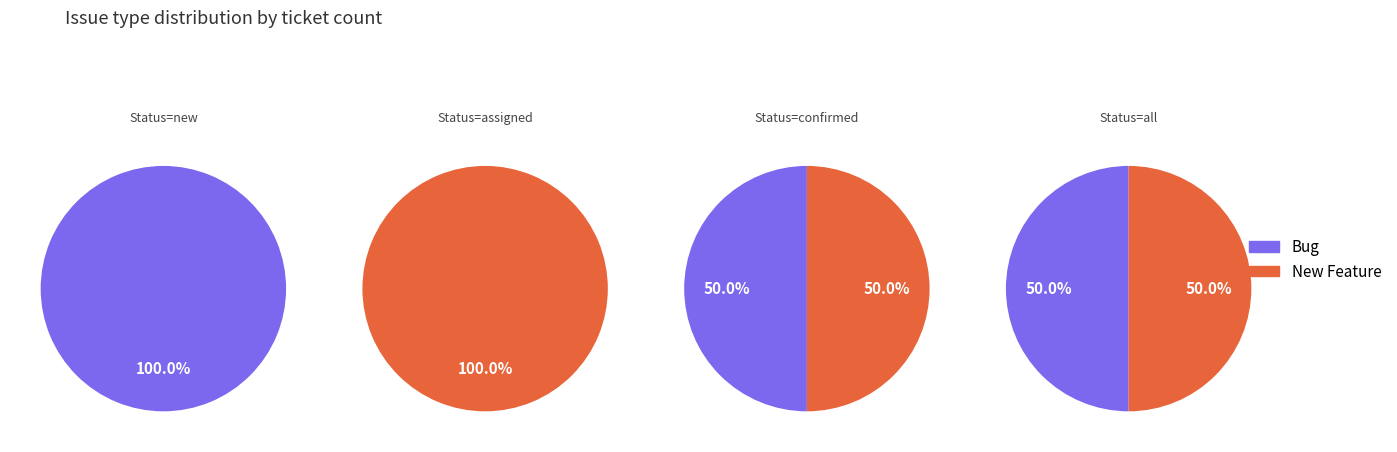

Which slice is the largest?

New Feature